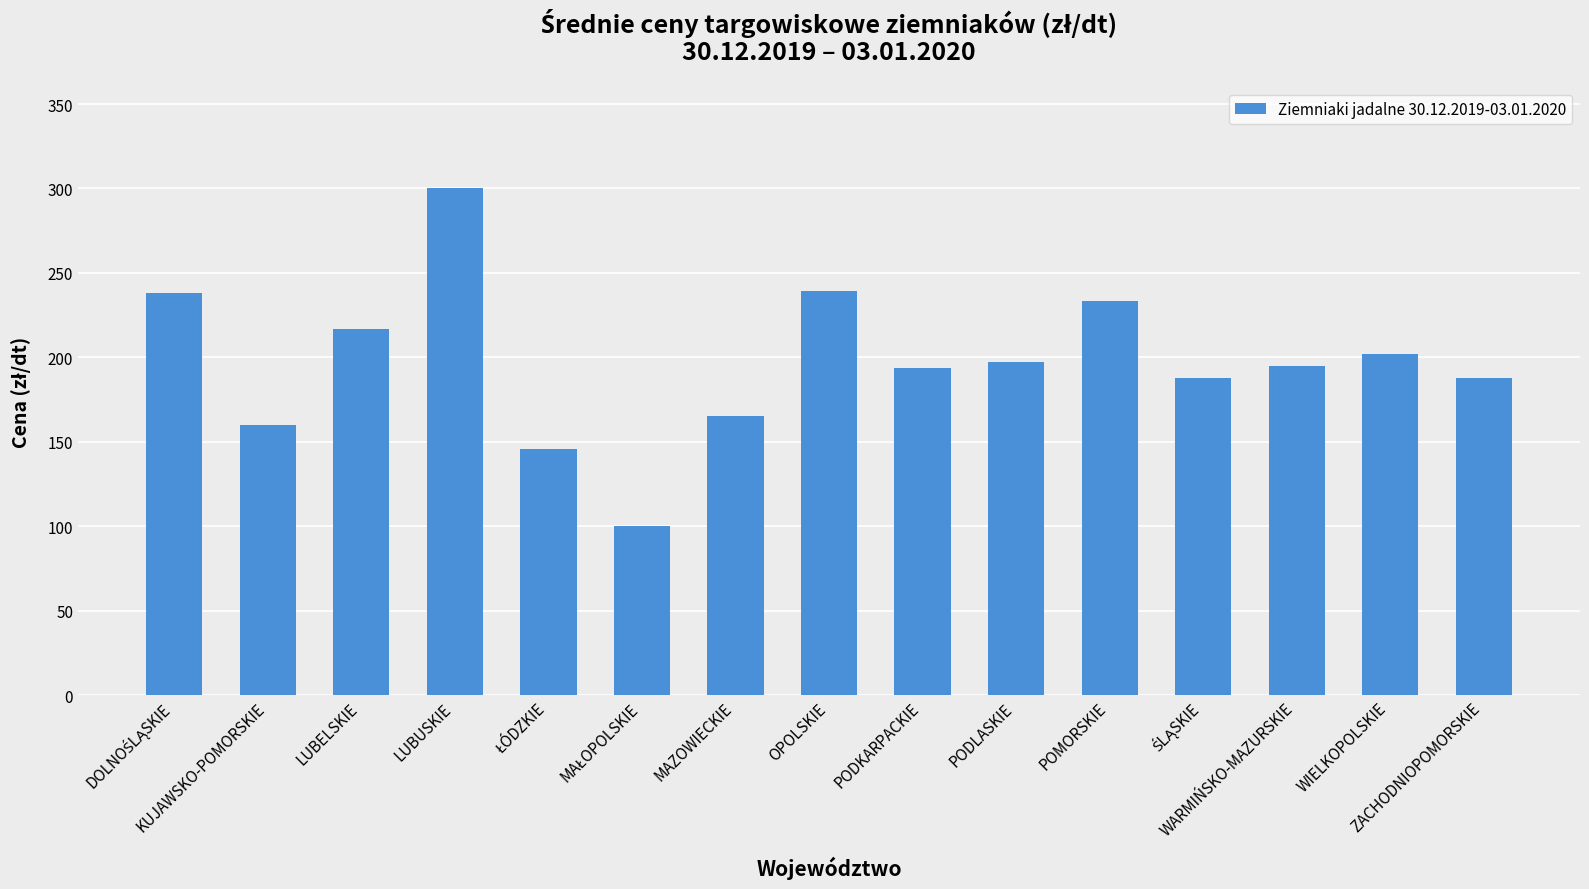

What is the difference between the maximum and minimum values?

200.0